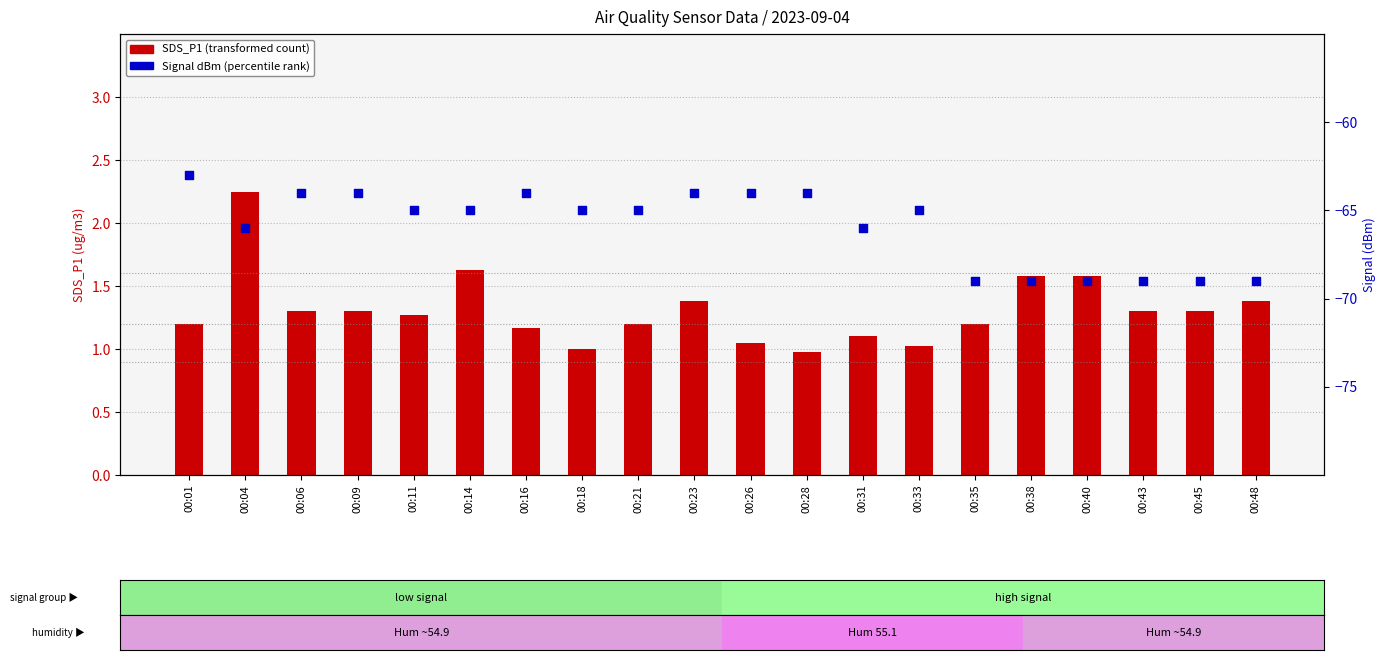

Which series has the largest total across all categories?

SDS_P1 (transformed count)